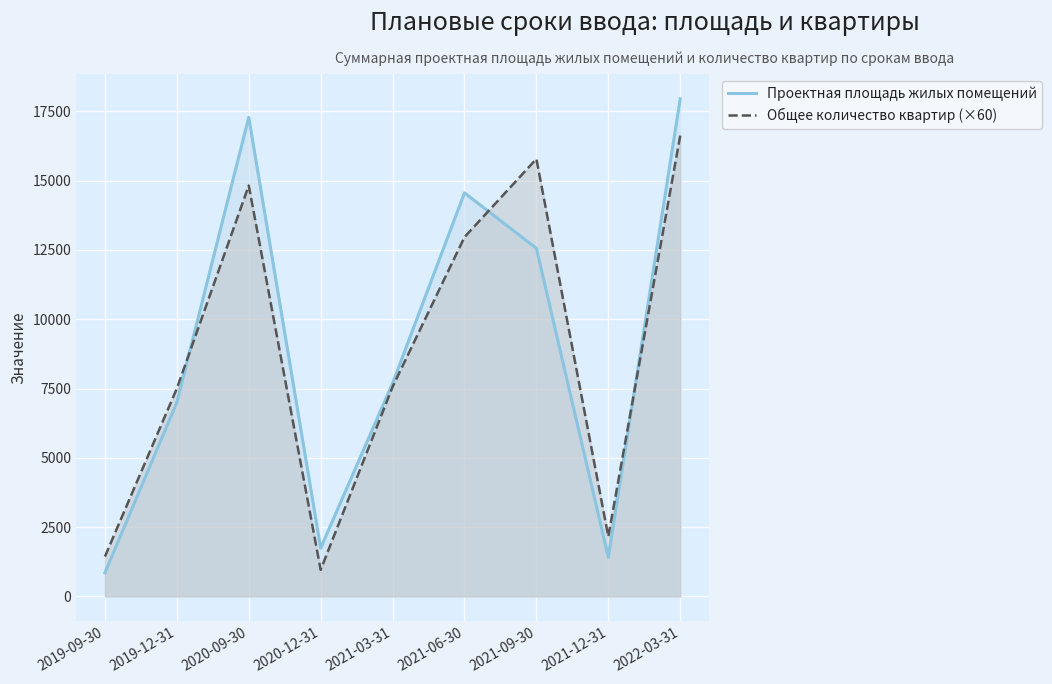

What is the sum of all Проектная площадь жилых помещений values?

81041